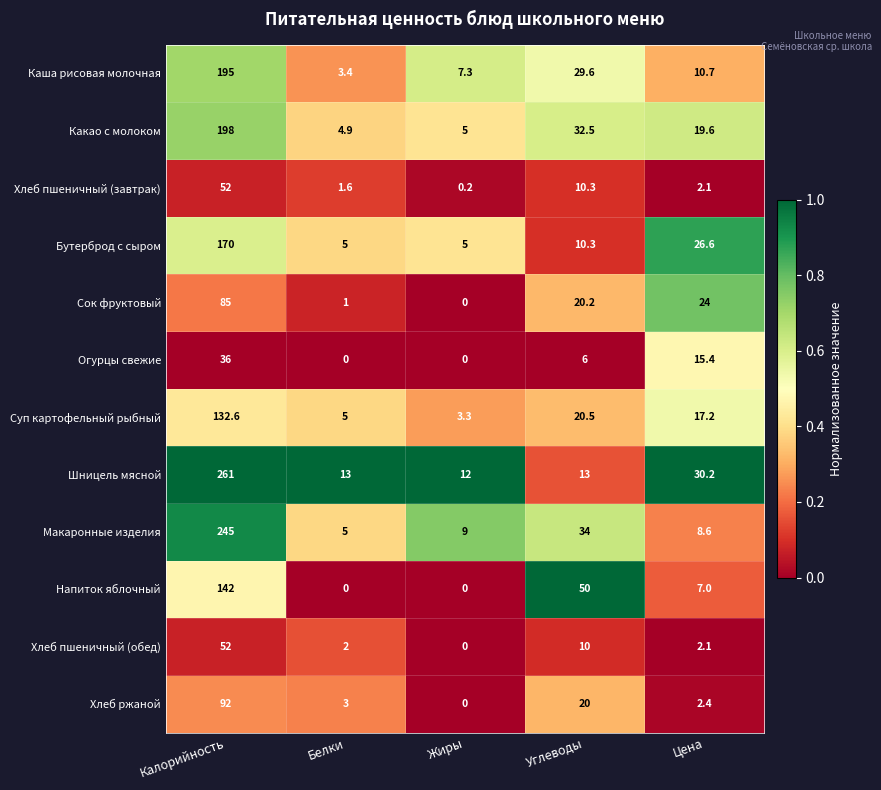

Where is Каша рисовая молочная nearest to the value 99?

Углеводы